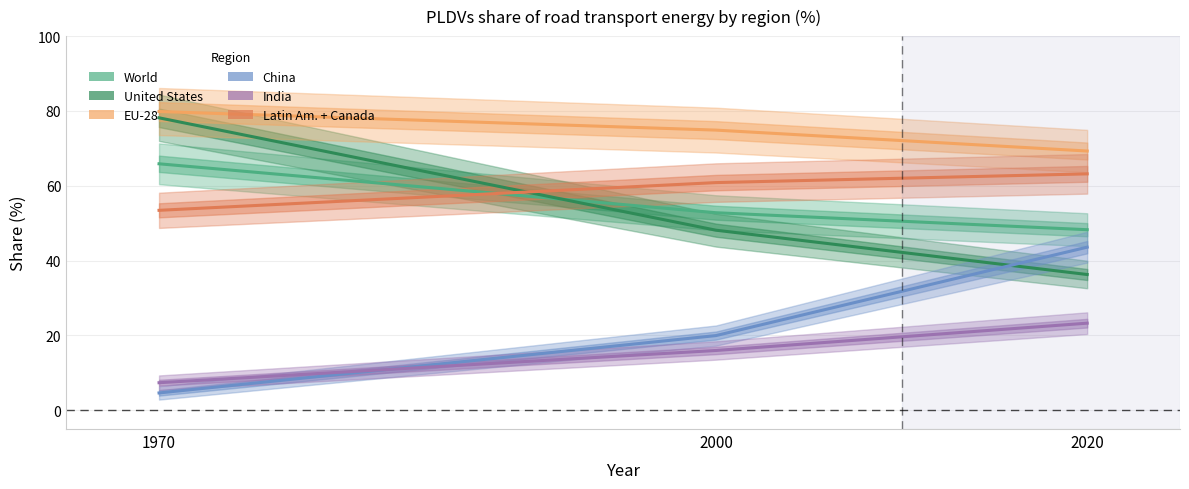

What is the difference between the highest and lowest values at 2000?

58.9